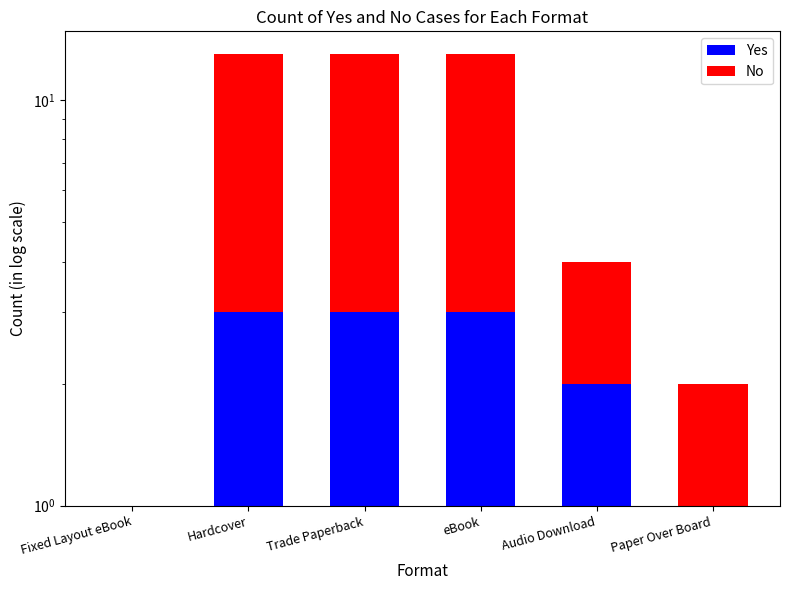

Reading right to left, list all the values displayed in this chart.

Yes: 1	2	3	3	3	1
No: 1	2	10	10	10	0